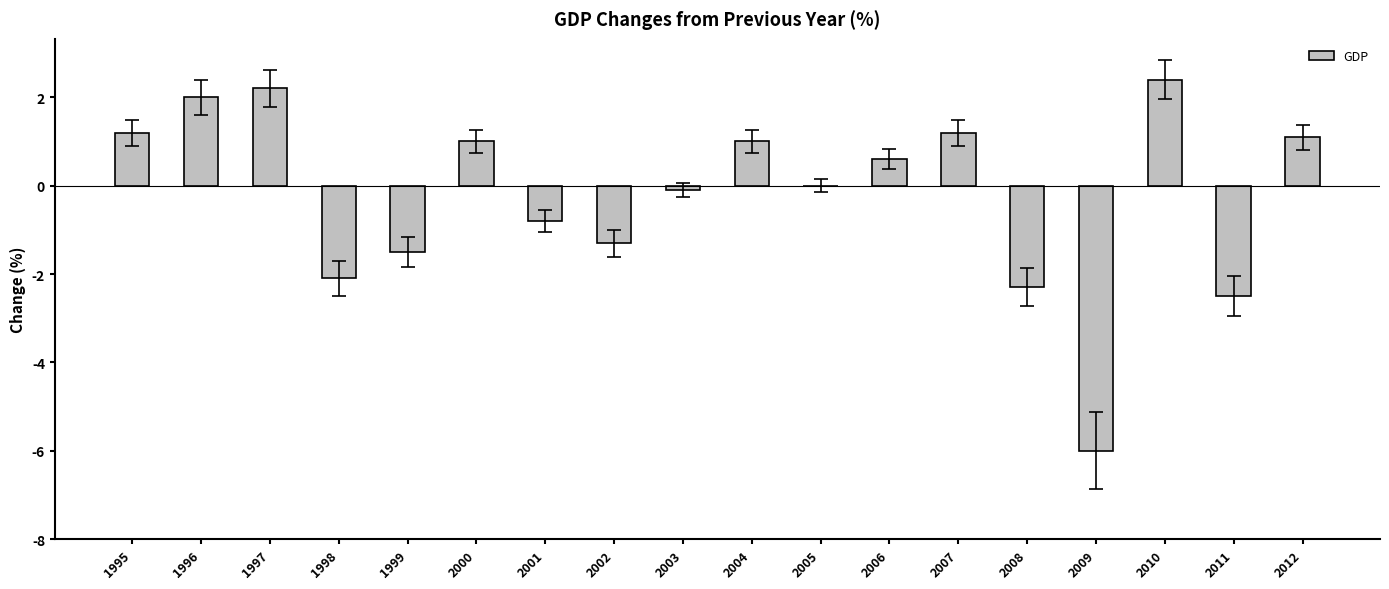

What is the greatest value displayed?

2.4